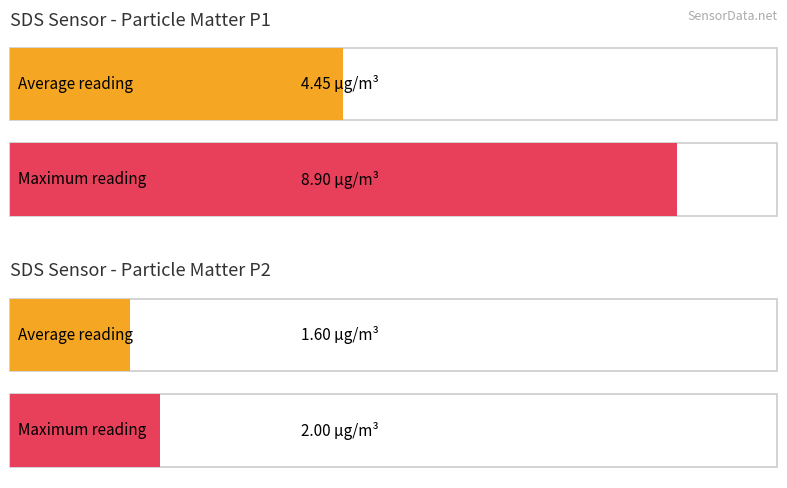

Rank the series by their average value, from lowest to highest.

SDS_P2, SDS_P1